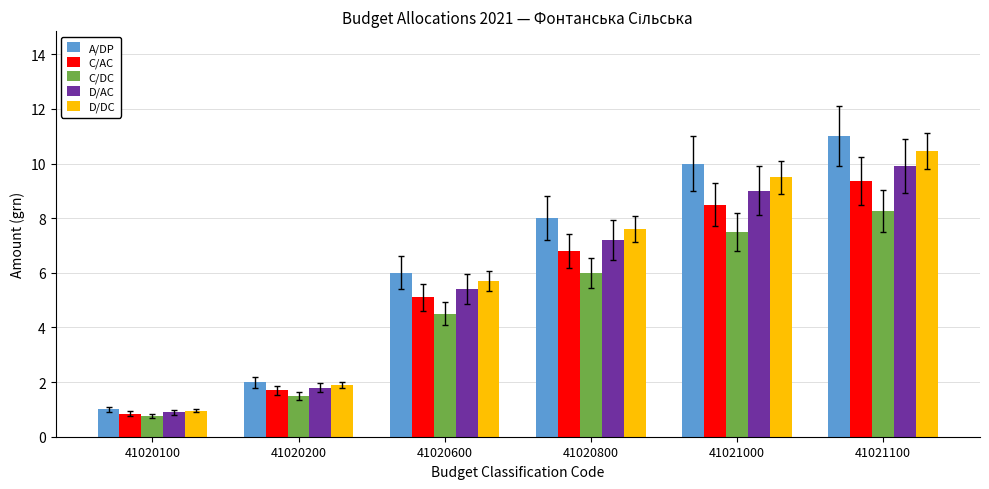

Between 41020100 and 41021000, which series saw the biggest shift?

A/DP